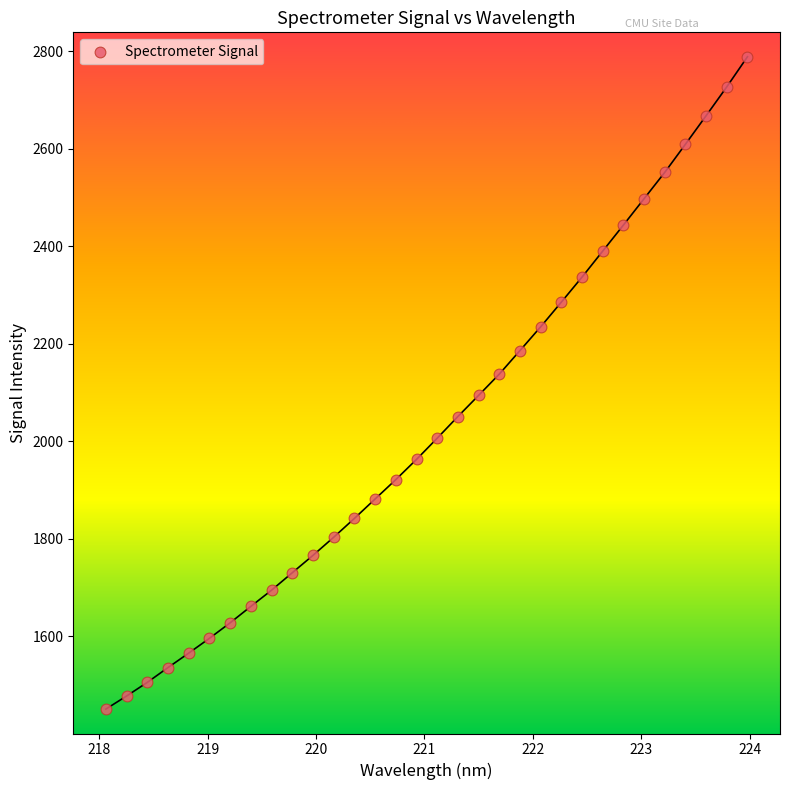

What is the range of X values (max minus min)?

5.9